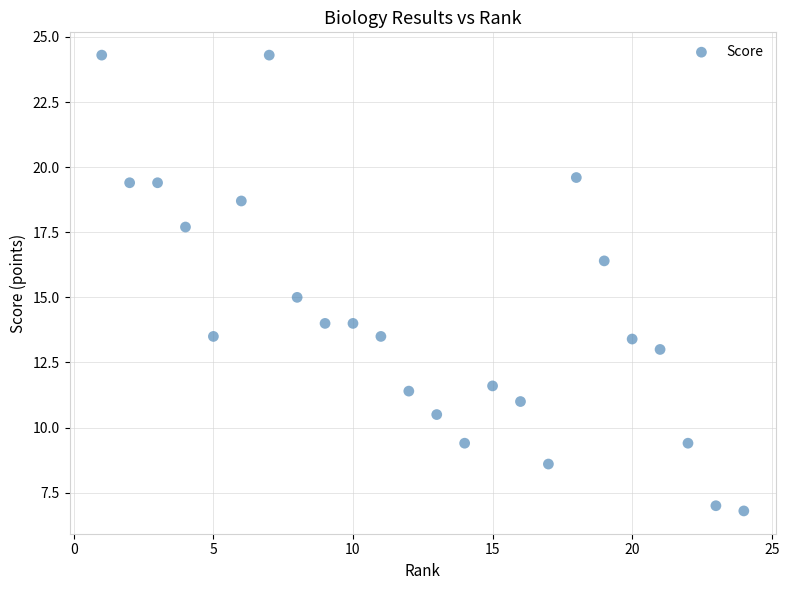

What is the range of Y values (max minus min)?

17.5